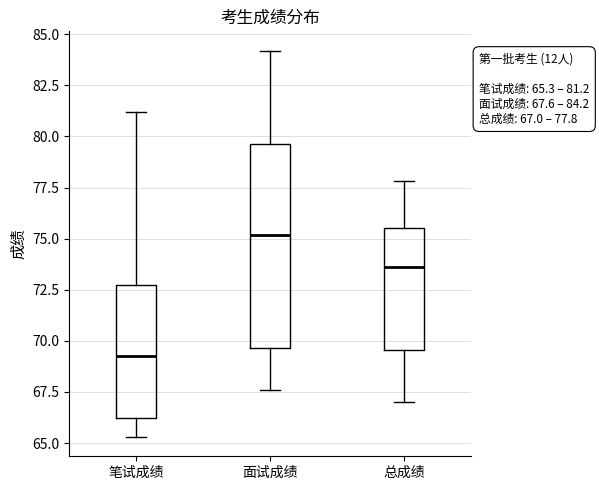

Which box is the tallest, from its lower edge to its upper edge?

面试成绩